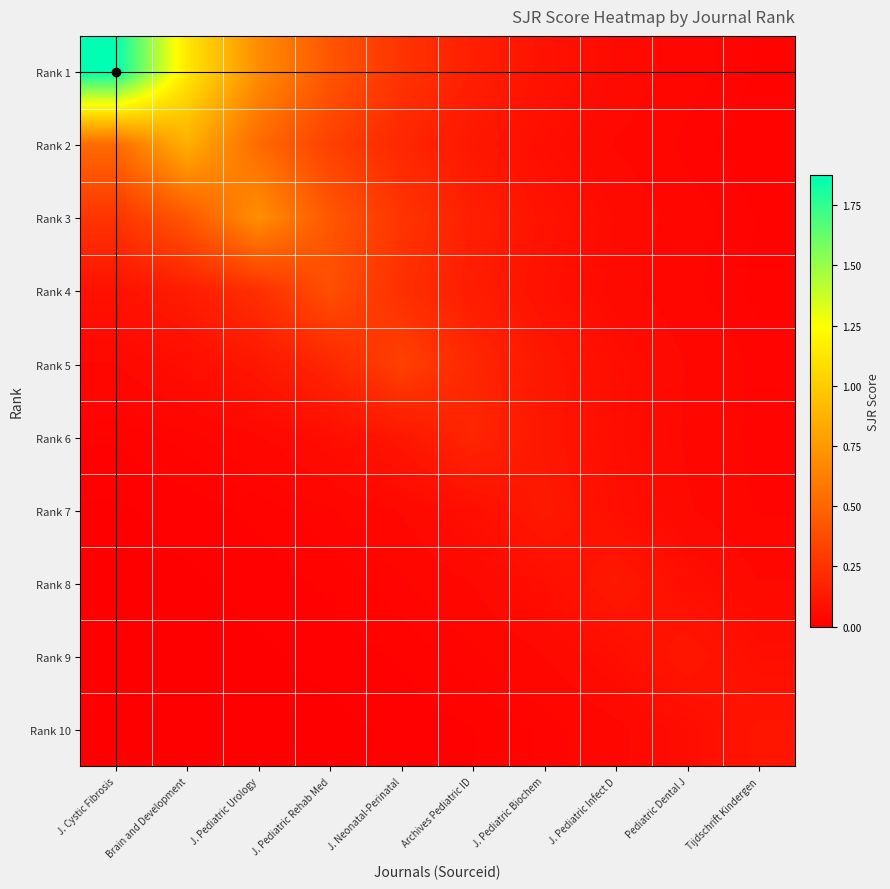

Which series has the largest range (max minus min)?

Rank 1